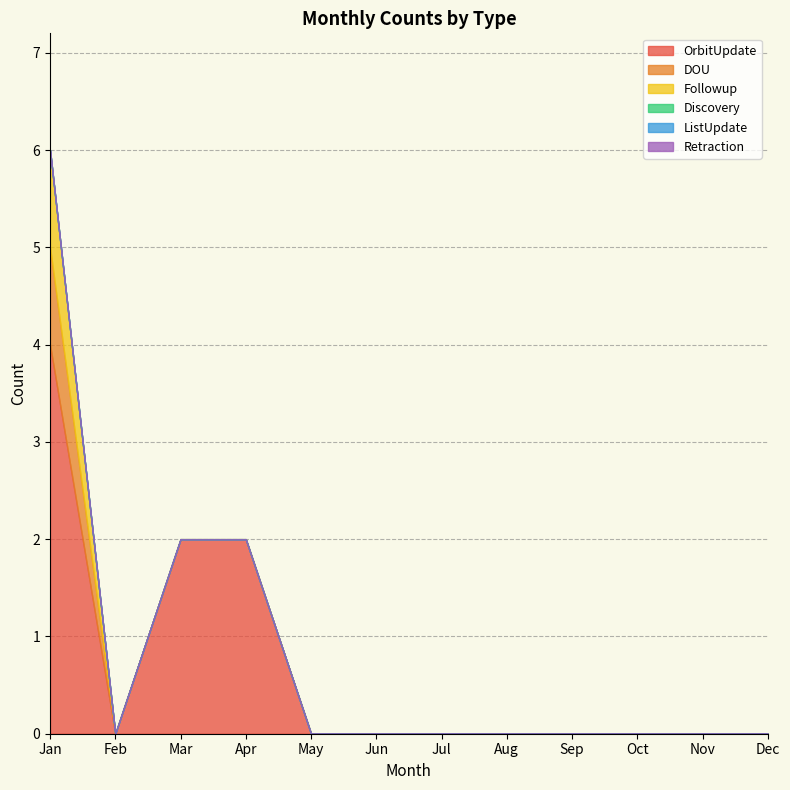

True or false: Retraction and Followup cross at least once.

False